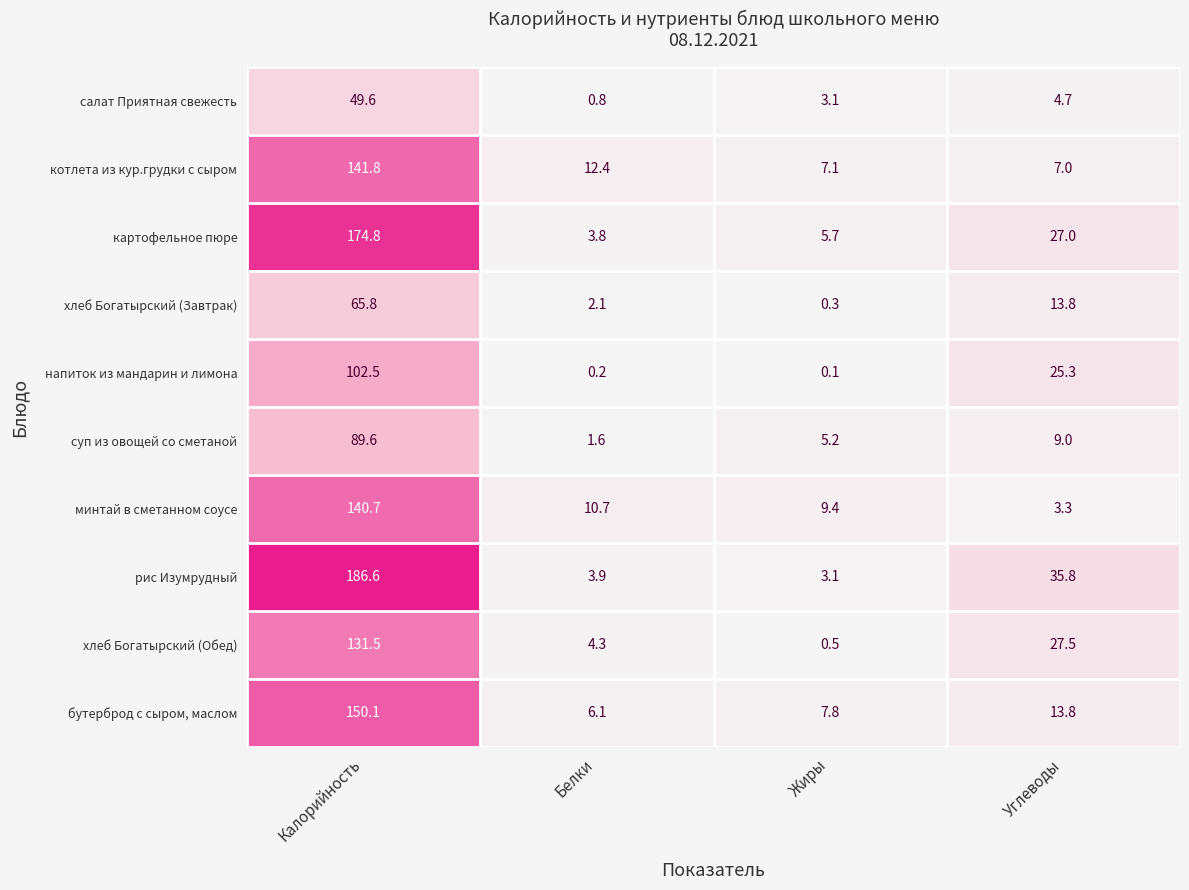

What is the difference between the maximum and second lowest values in the напиток из мандарин и лимона series?

102.3